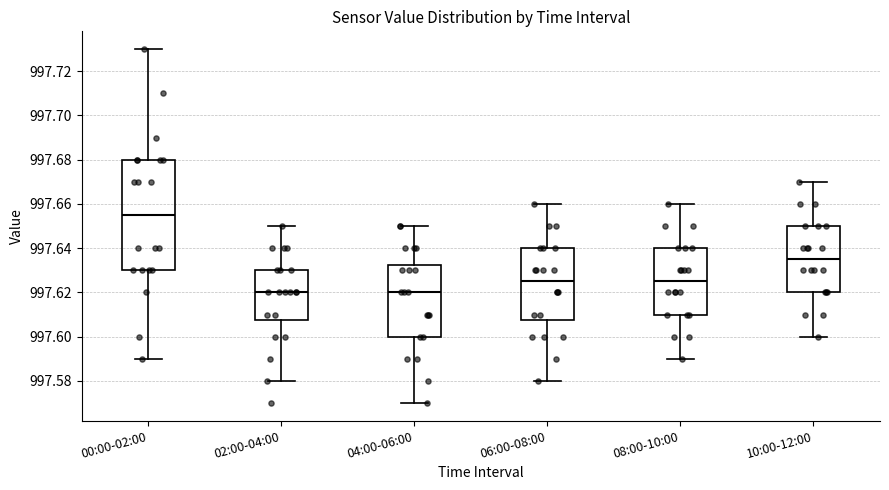

Comparing the boxes themselves (not the whiskers), which one is the tallest?

00:00-02:00